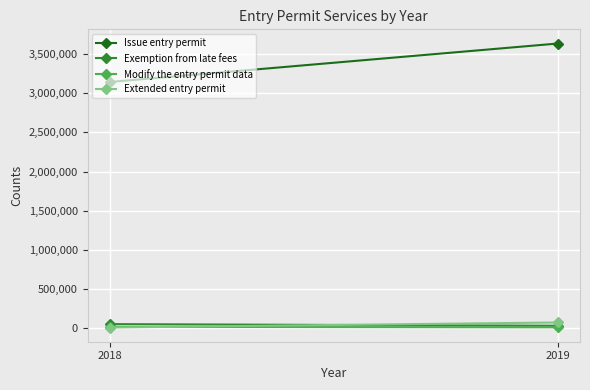

Where is Modify the entry permit data nearest to the value 15964?

2019